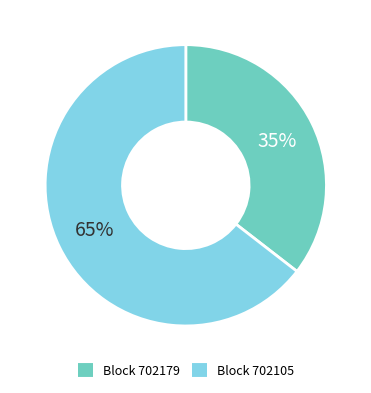

How many slices are in this pie chart?

2